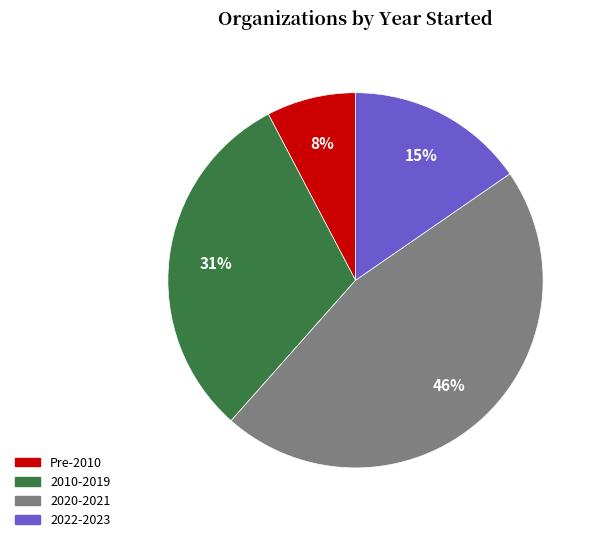

Which slice is the smallest?

Pre-2010